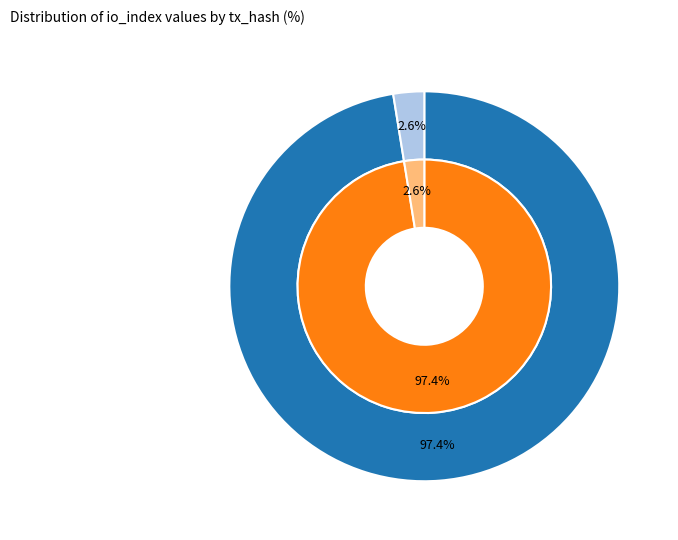

Does 0 account for over 50% of the chart?

Yes